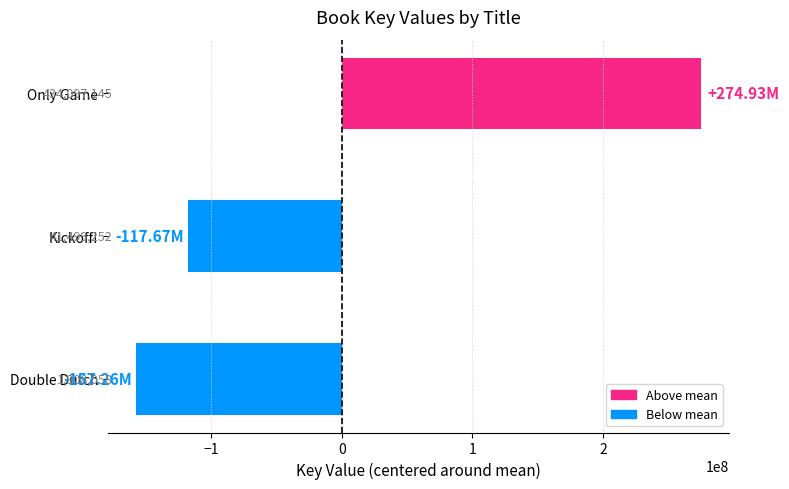

How many bars are there in total?

3